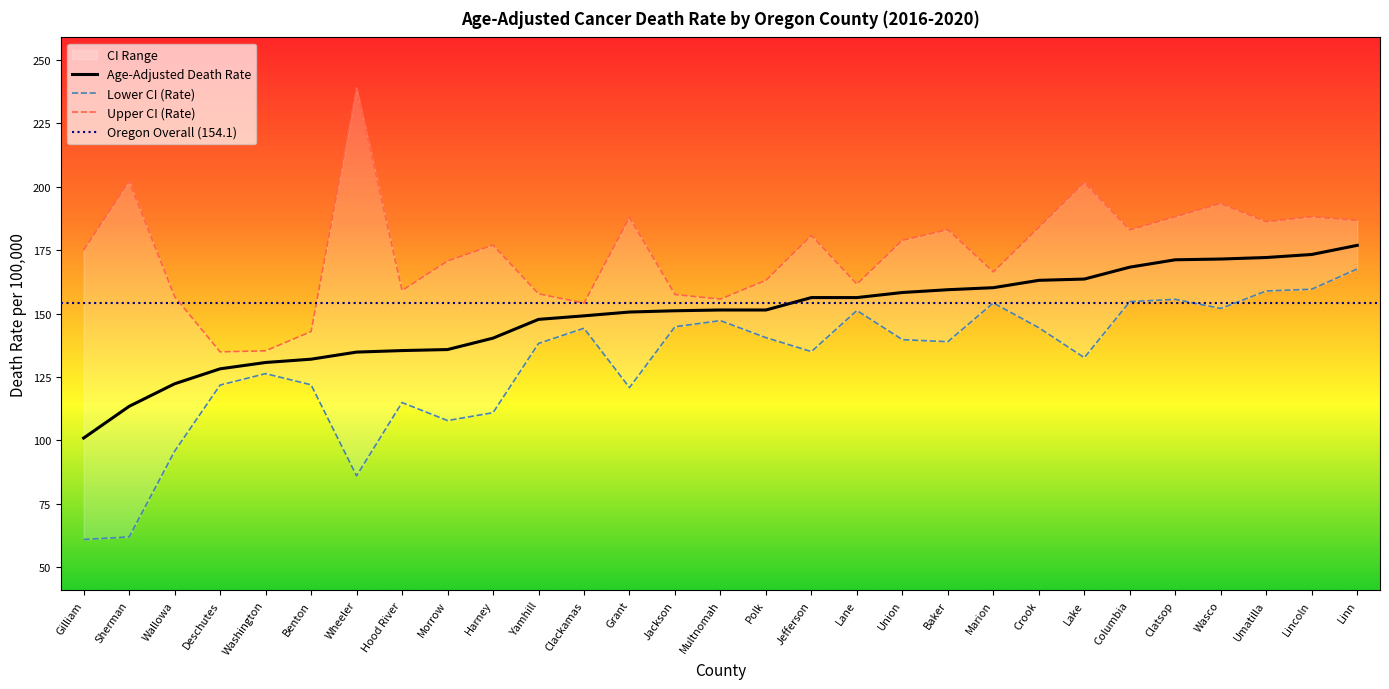

In Upper CI (Rate), how many points are higher than both neighbors (excluding endpoints)?

9